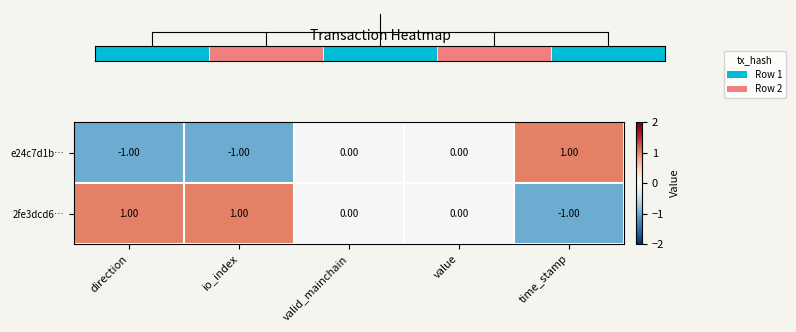

At direction, list the series in order from largest to smallest.

2fe3dcd6…, e24c7d1b…